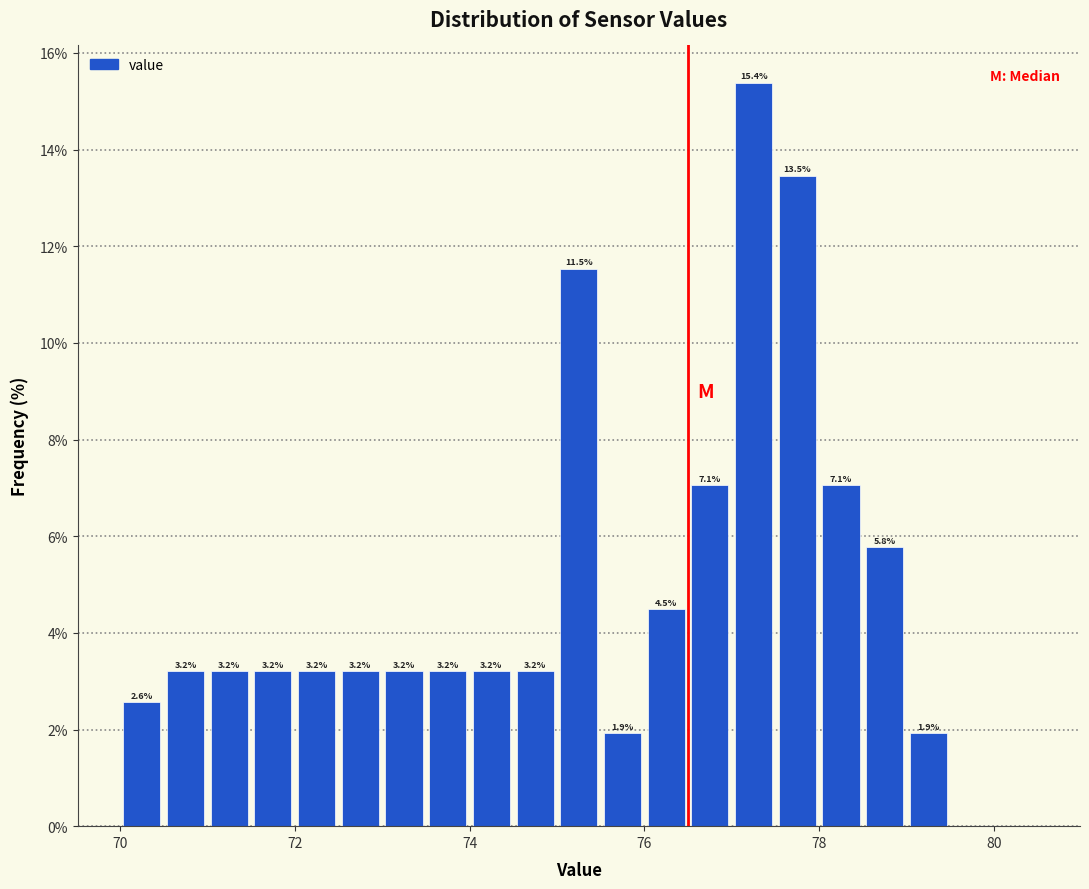

Read against the x-axis, roughly where is the centre of the tallest bar?

77.2